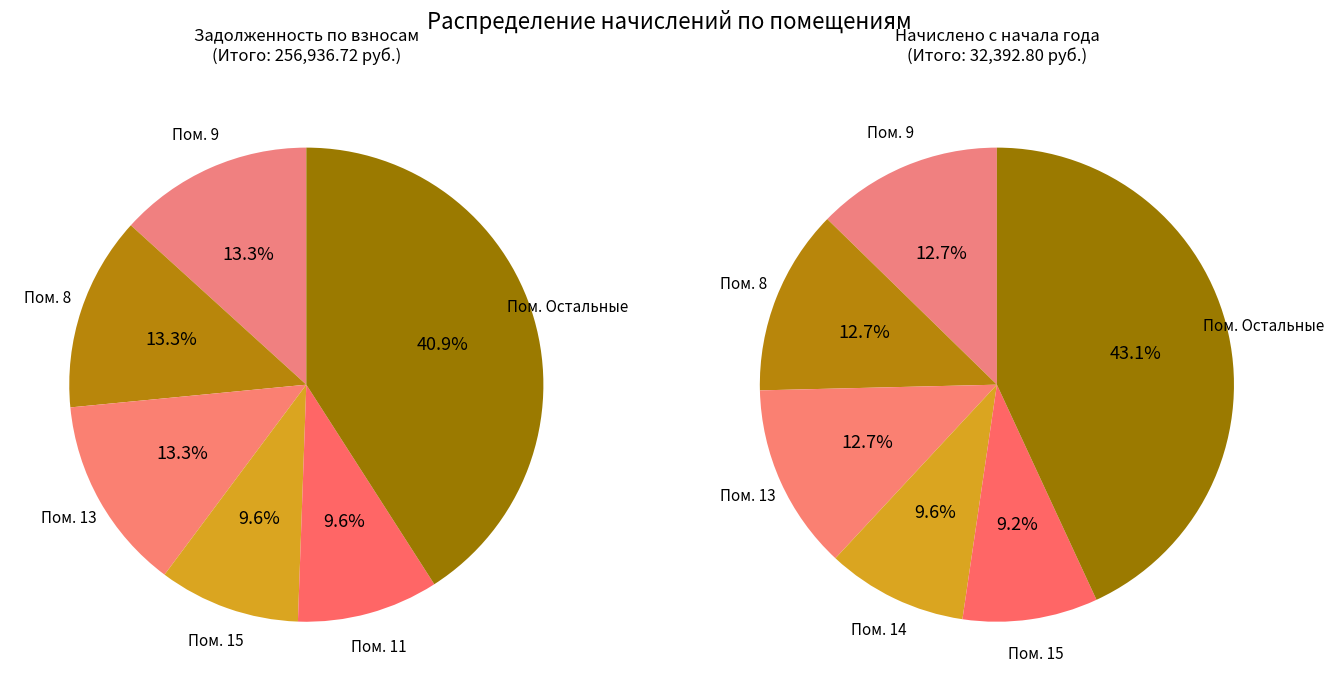

At 13, list the series in order from largest to smallest.

задолженность, начислено